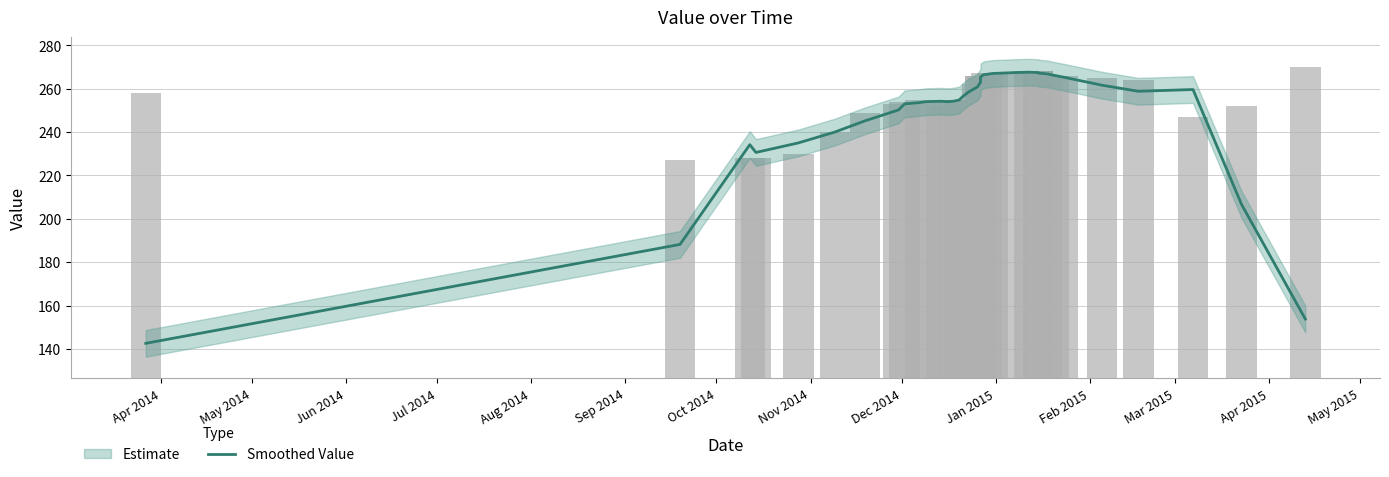

What is the difference between the maximum and second lowest values?

113.8